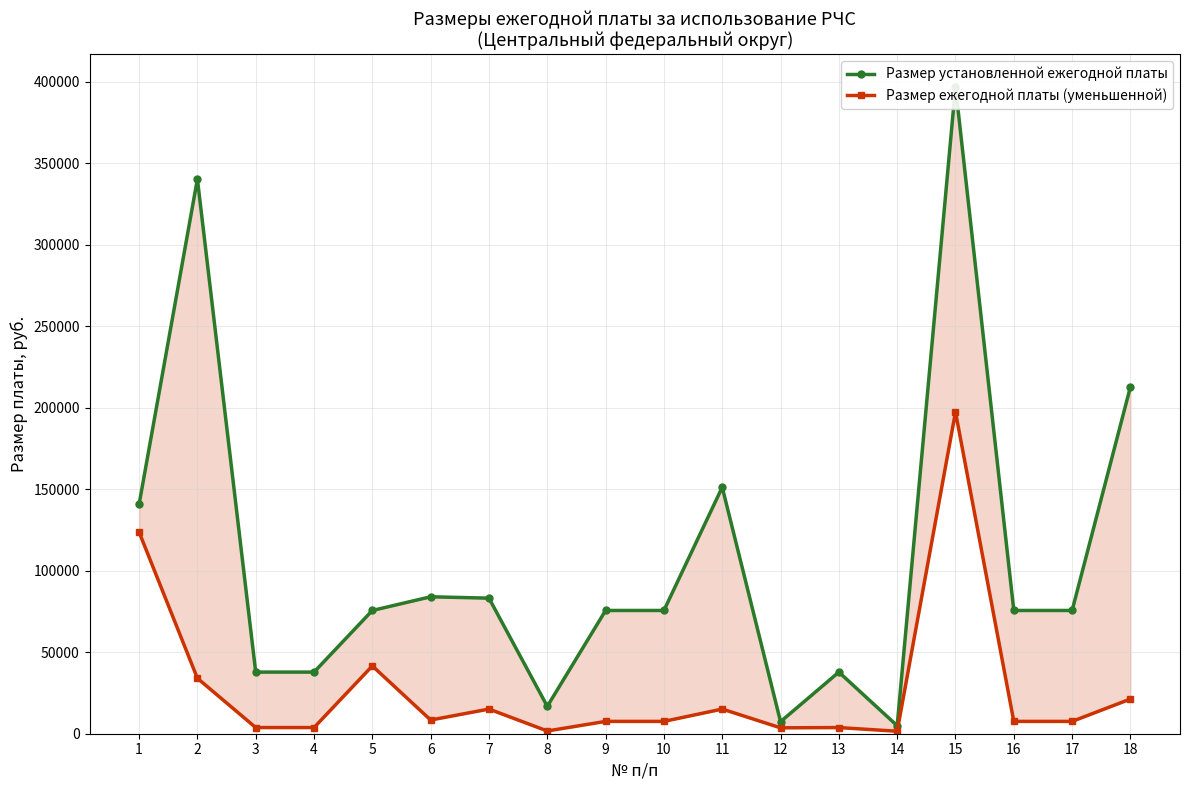

How many interior local peaks does the Размер установленной ежегодной платы series have?

5